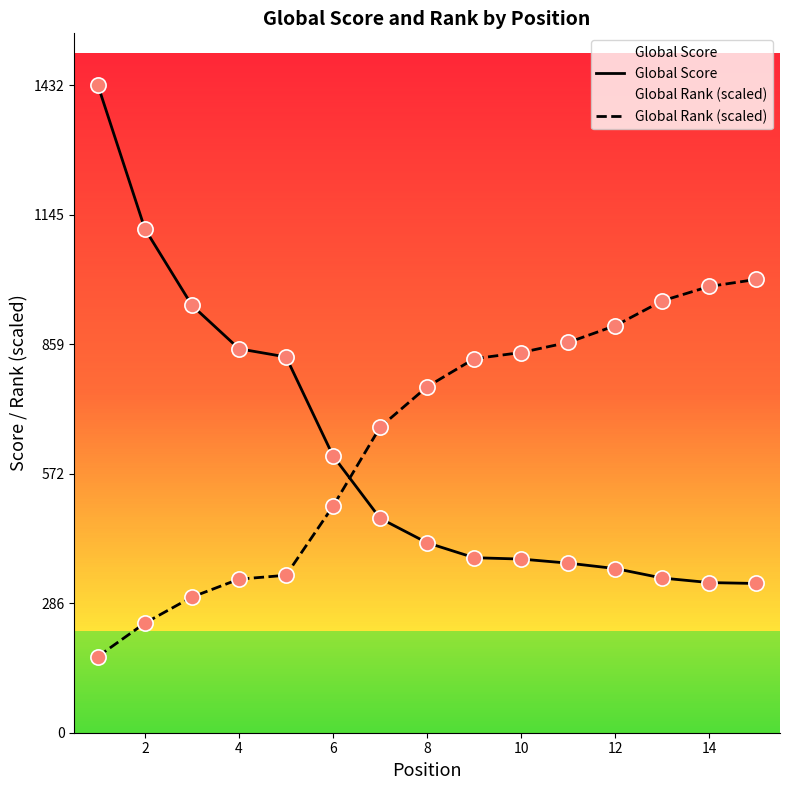

Which series contains the lowest Y value?

Global Rank (scaled)